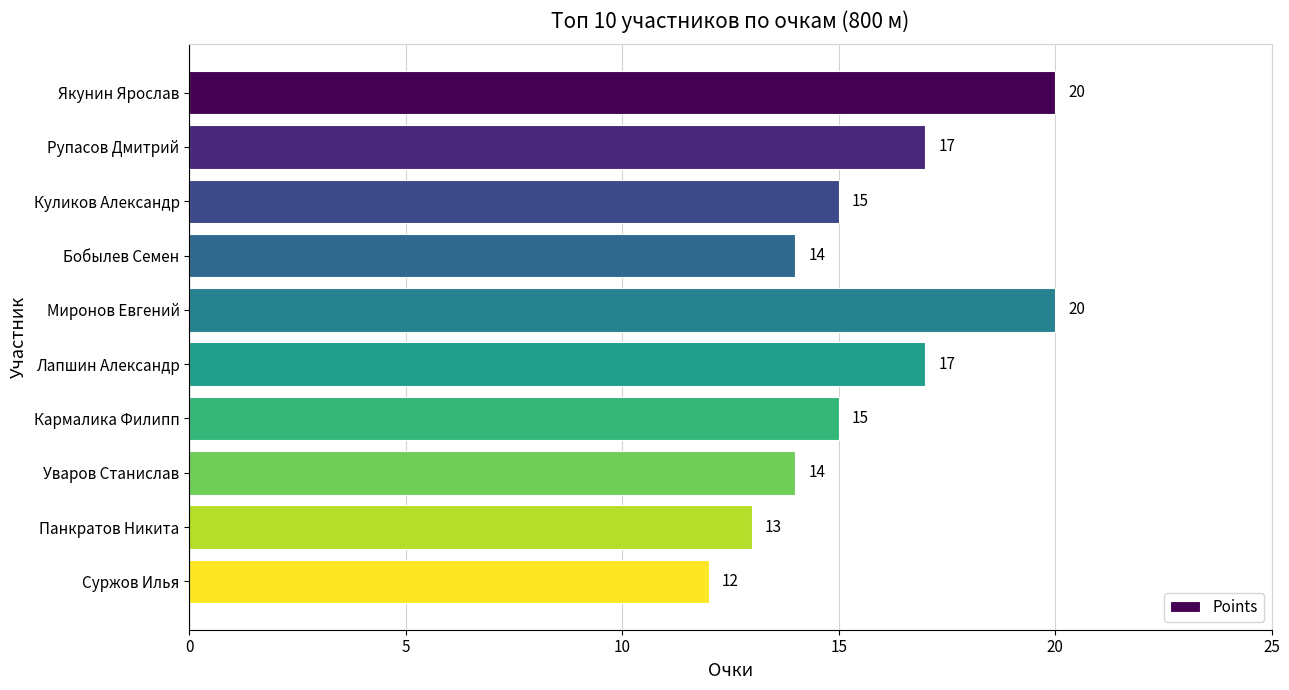

What is the maximum value shown in the chart?

20